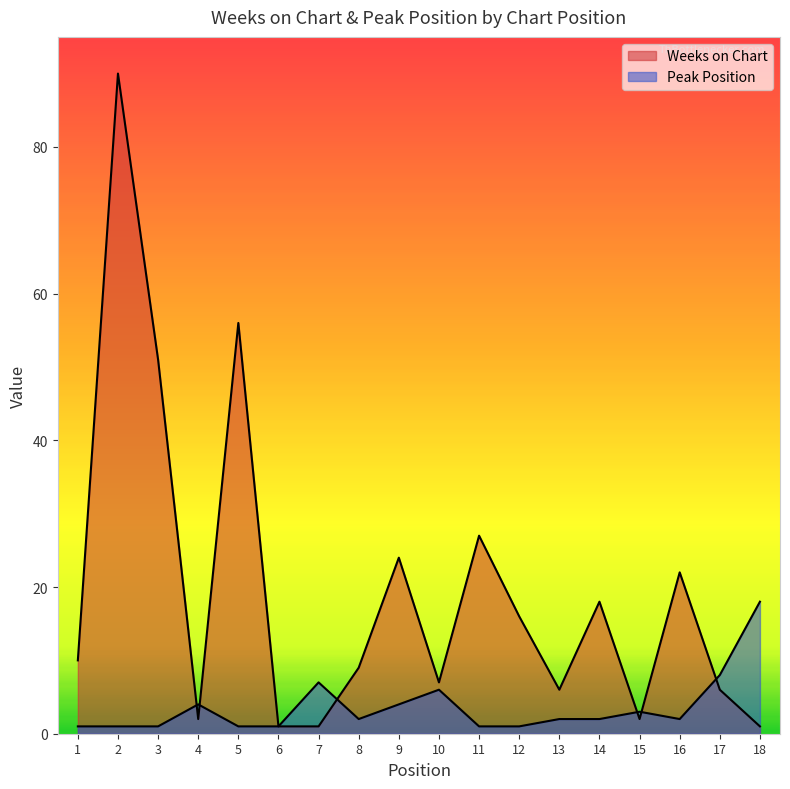

Is it true that Weeks on Chart equals 10 at 17?

False